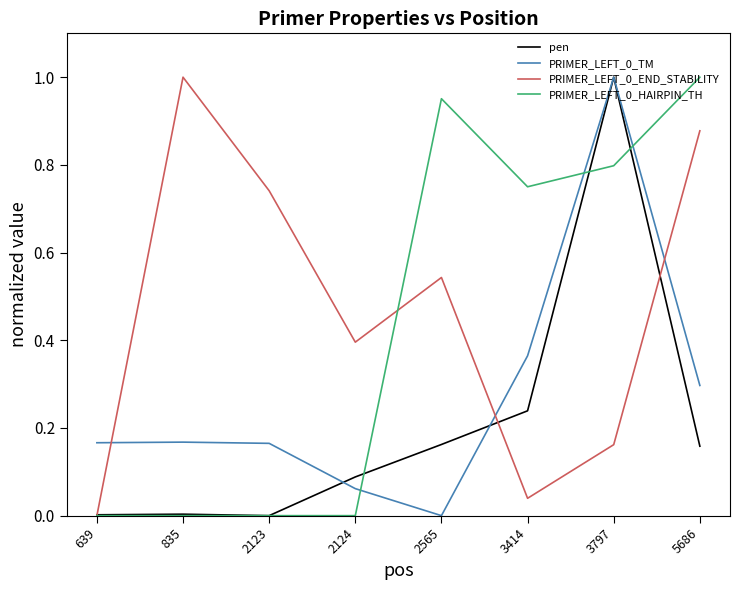

True or false: PRIMER_LEFT_0_TM has a value of -0.5 at 2565.

False